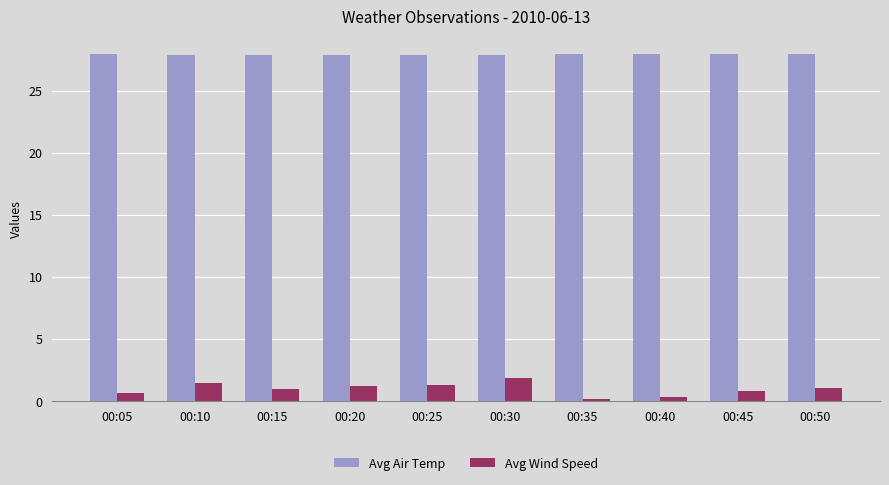

What is the difference between the maximum and second lowest values in the Avg Air Temp series?

0.1